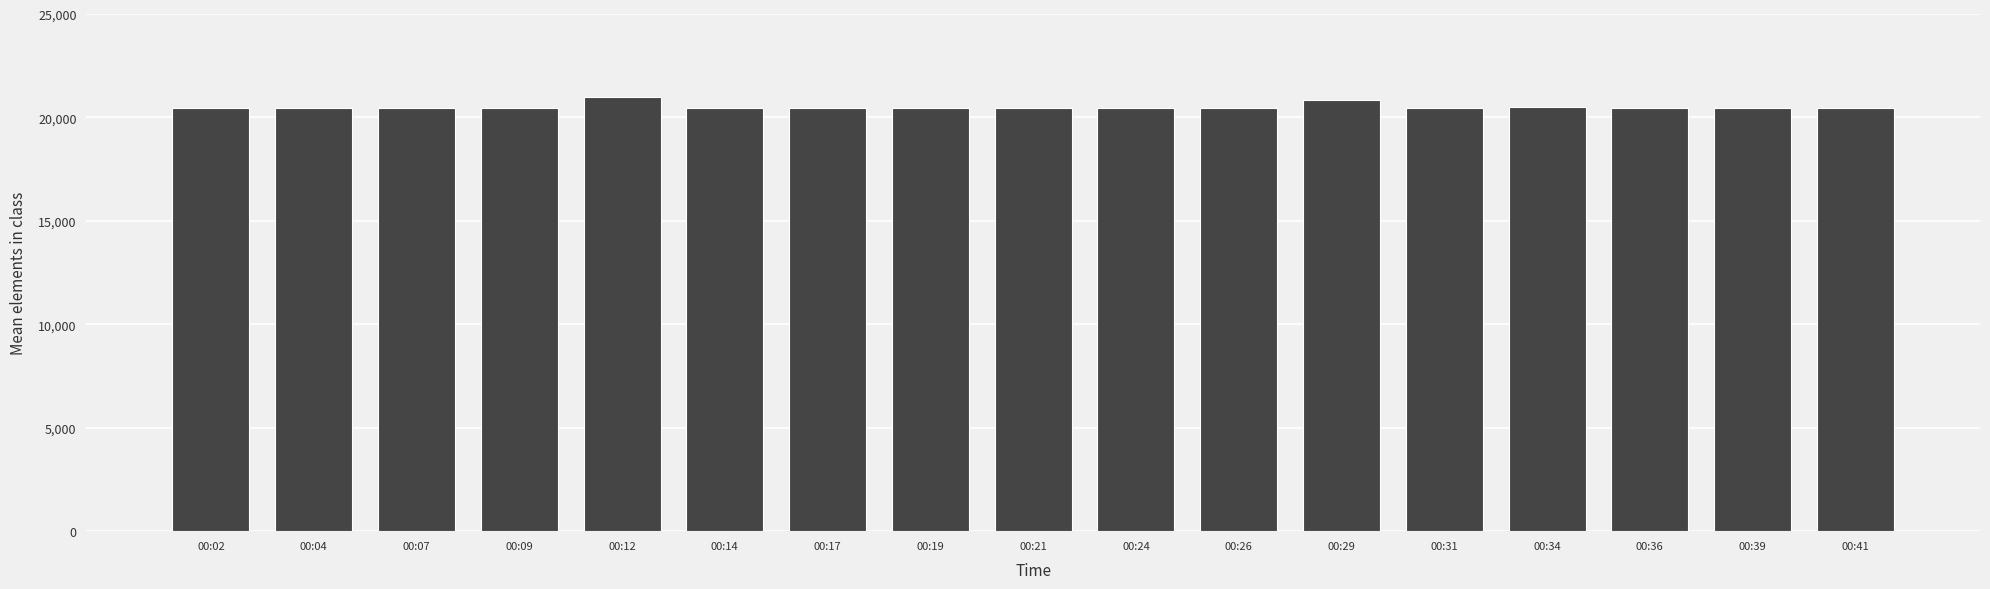

The value at 00:12 is 20968. True or false?

True